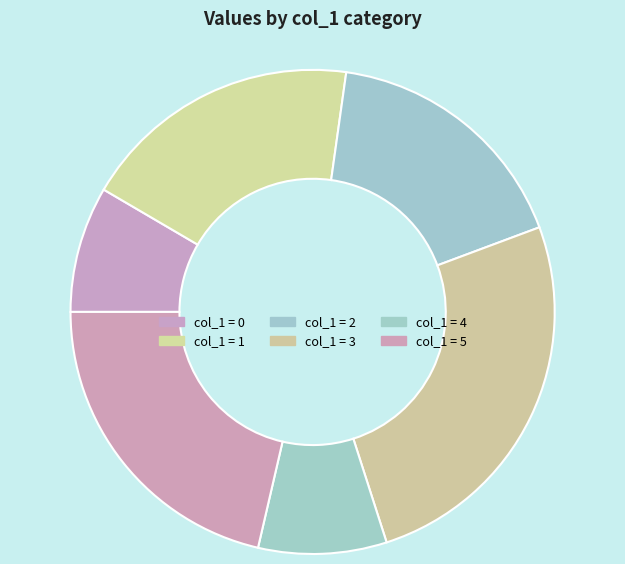

How many segments does this pie chart have?

6